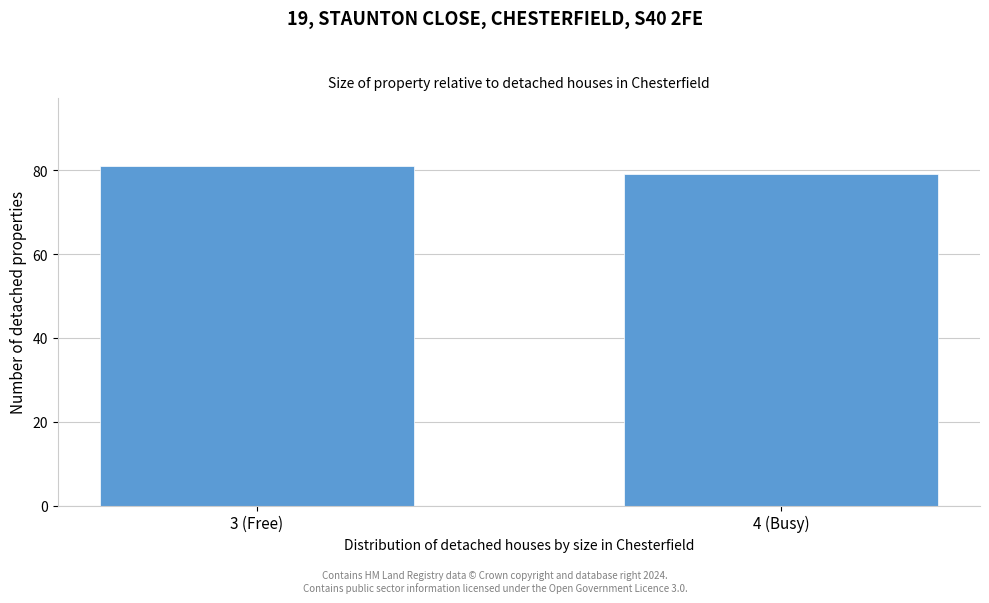

Reading right to left, list all the values displayed in this chart.

4 (Busy)=79	3 (Free)=81